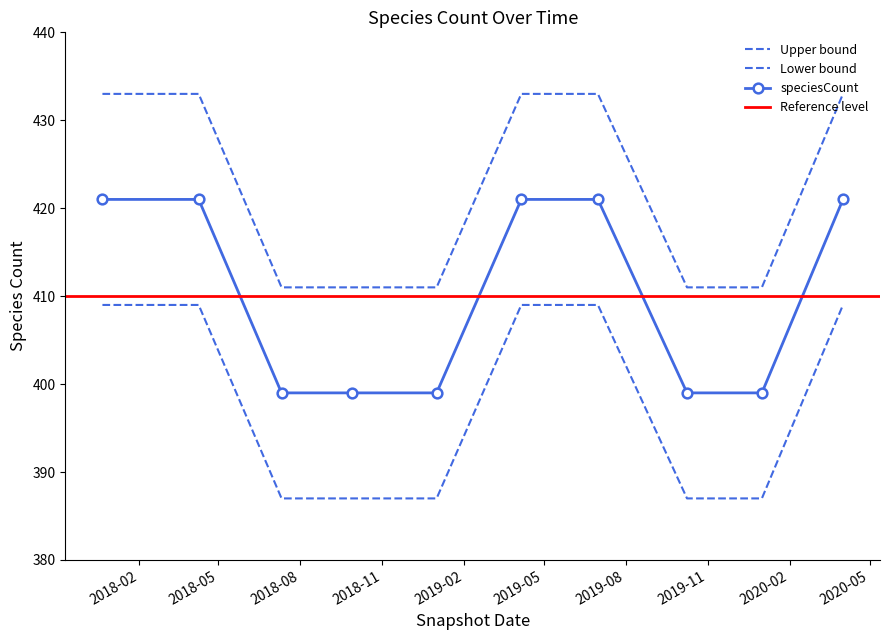

Which category has the highest value across all series?

2018-02